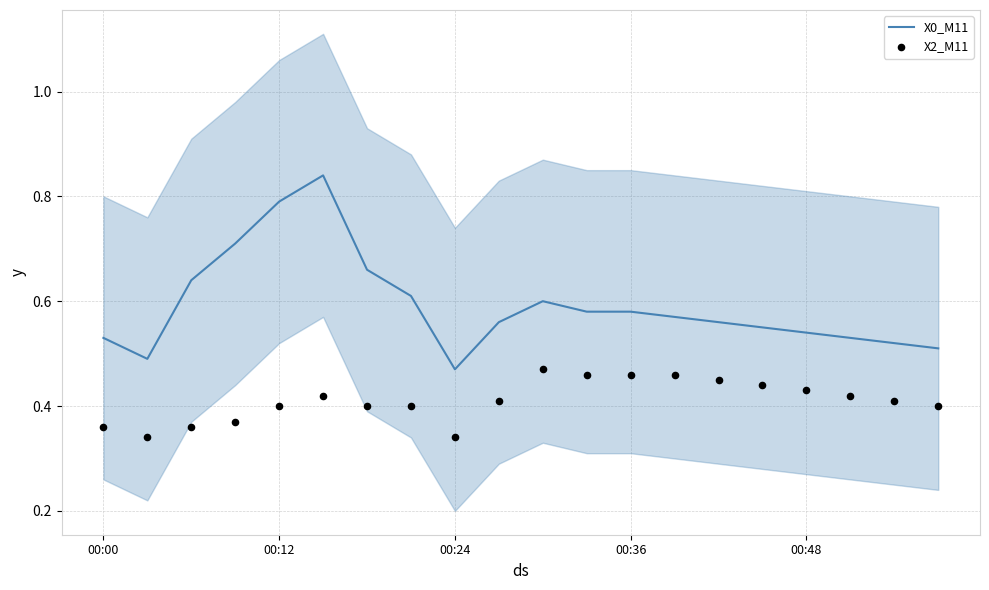

At how many categories does at least one series exceed 0?

20